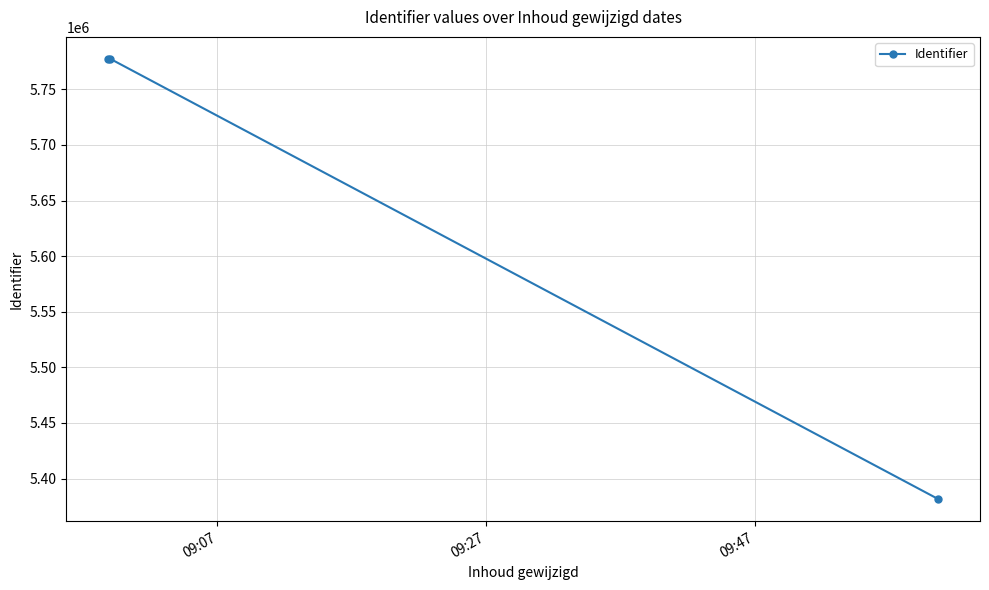

What is the smallest value displayed?

5381439